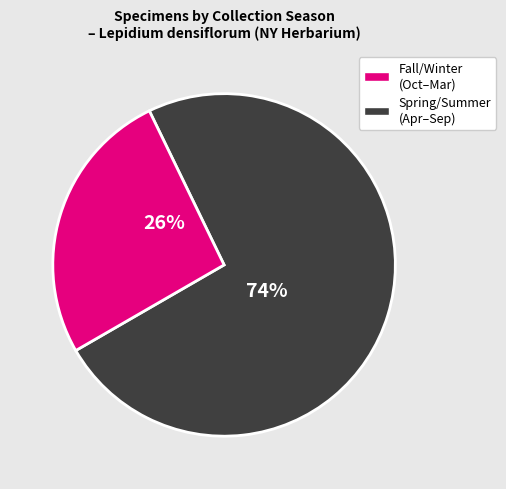

How many slices are in this pie chart?

2